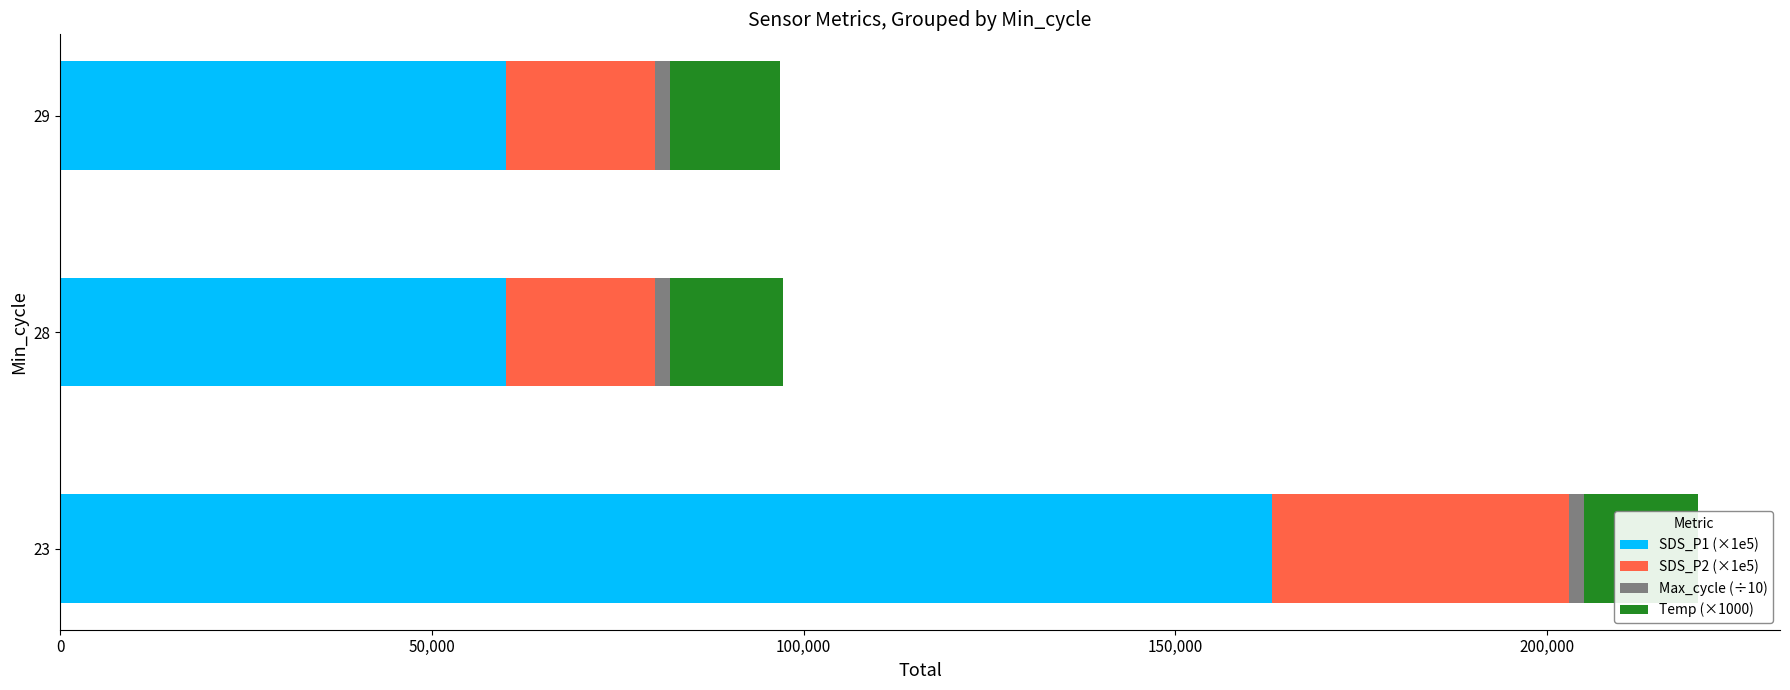

What is the sum of all SDS_P1 (×1e5) values?

283000.0